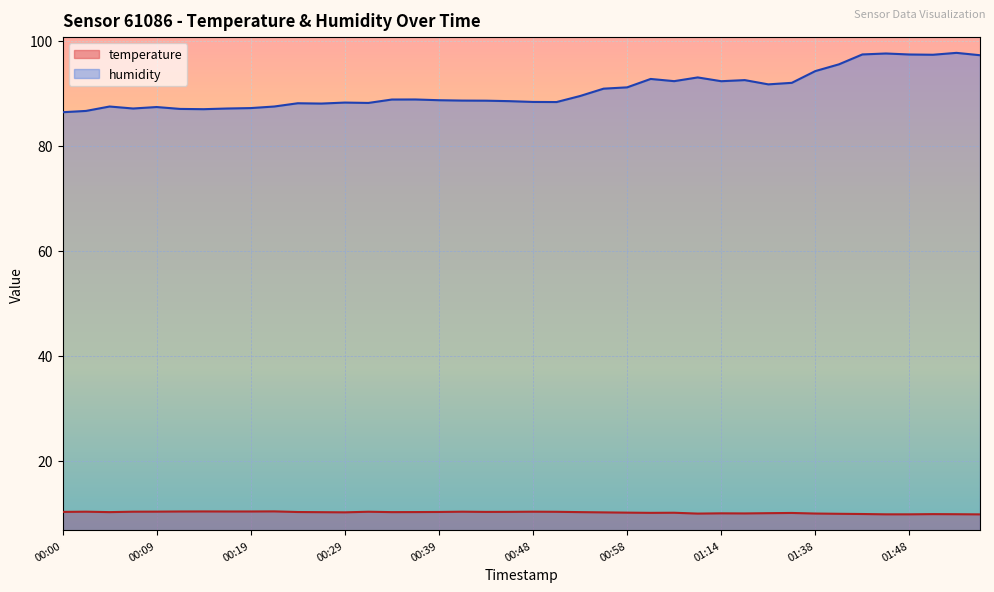

Where is the first local maximum for humidity?

00:05